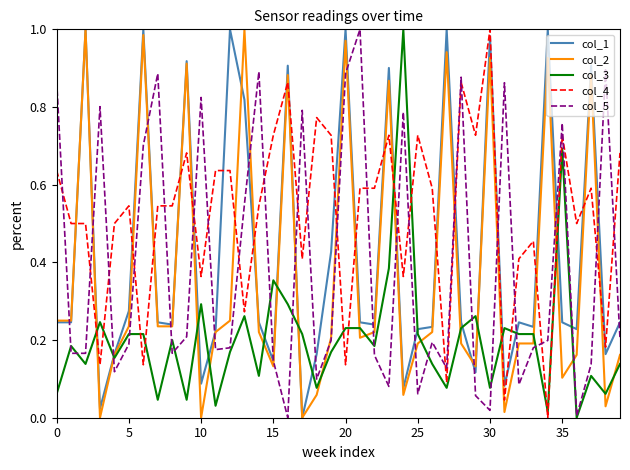

Count the number of categories in the chart.

40